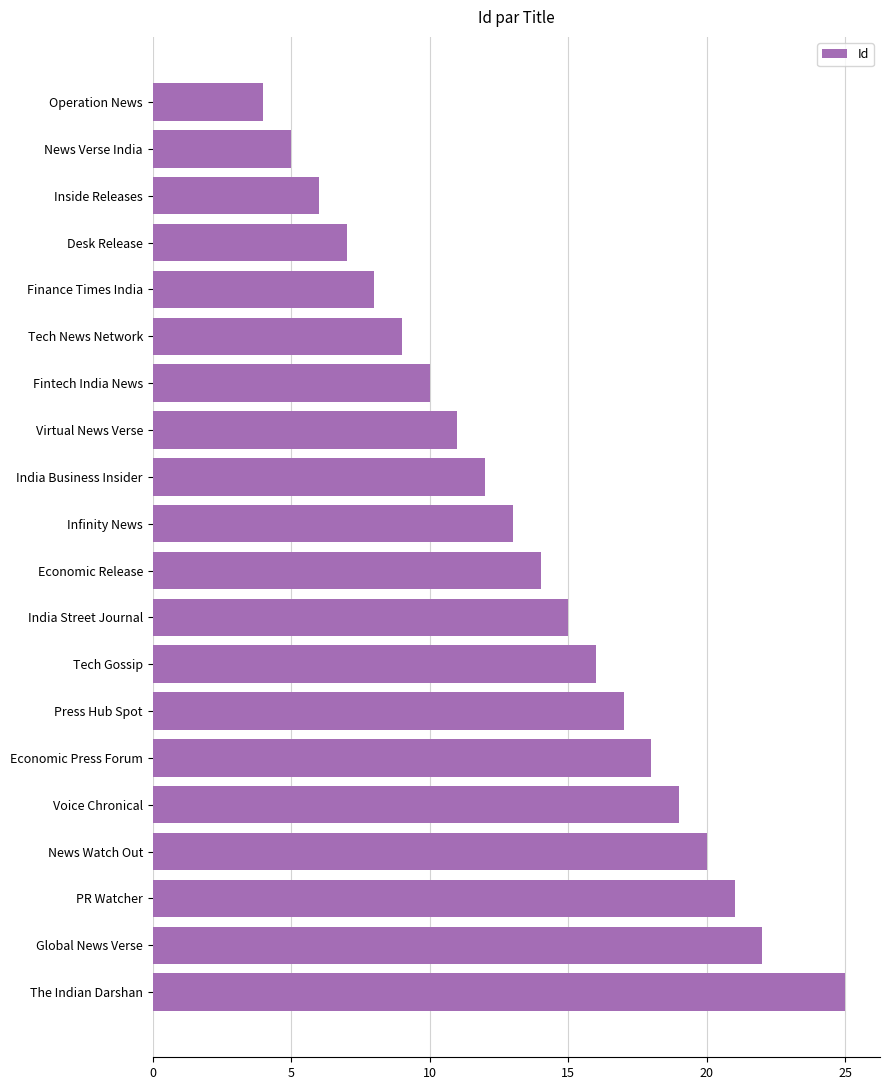

Reading bottom to top, extract all data points from this chart.

25	22	21	20	19	18	17	16	15	14	13	12	11	10	9	8	7	6	5	4